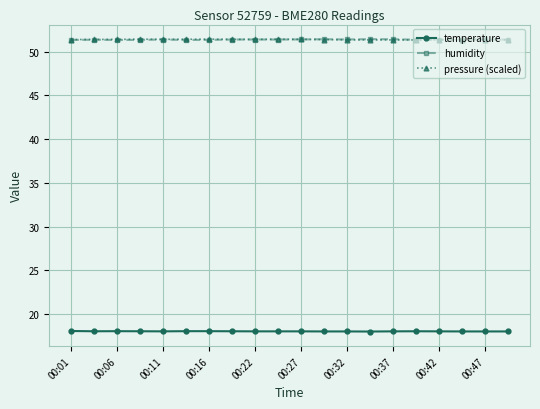

True or false: temperature and humidity intersect in this chart.

False